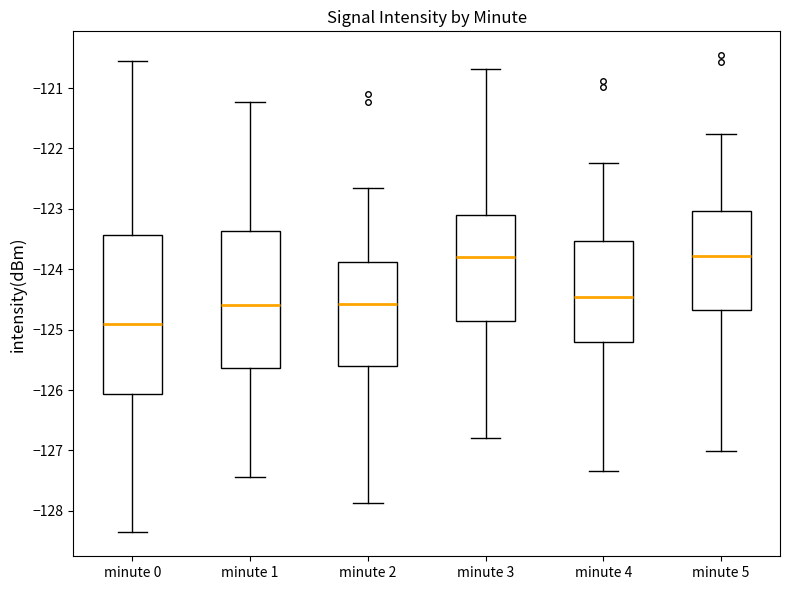

Which box is the tallest, from its lower edge to its upper edge?

minute 0